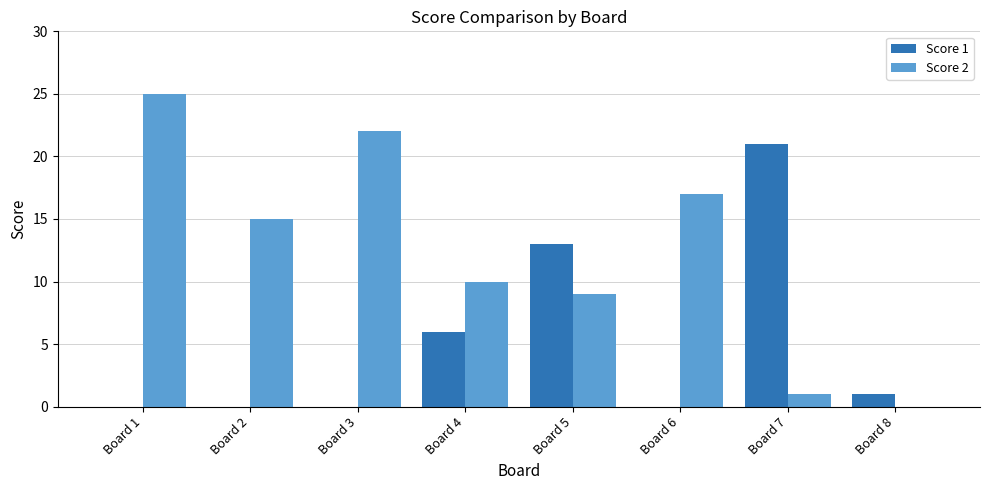

How many positive values does the Score 2 series have?

7